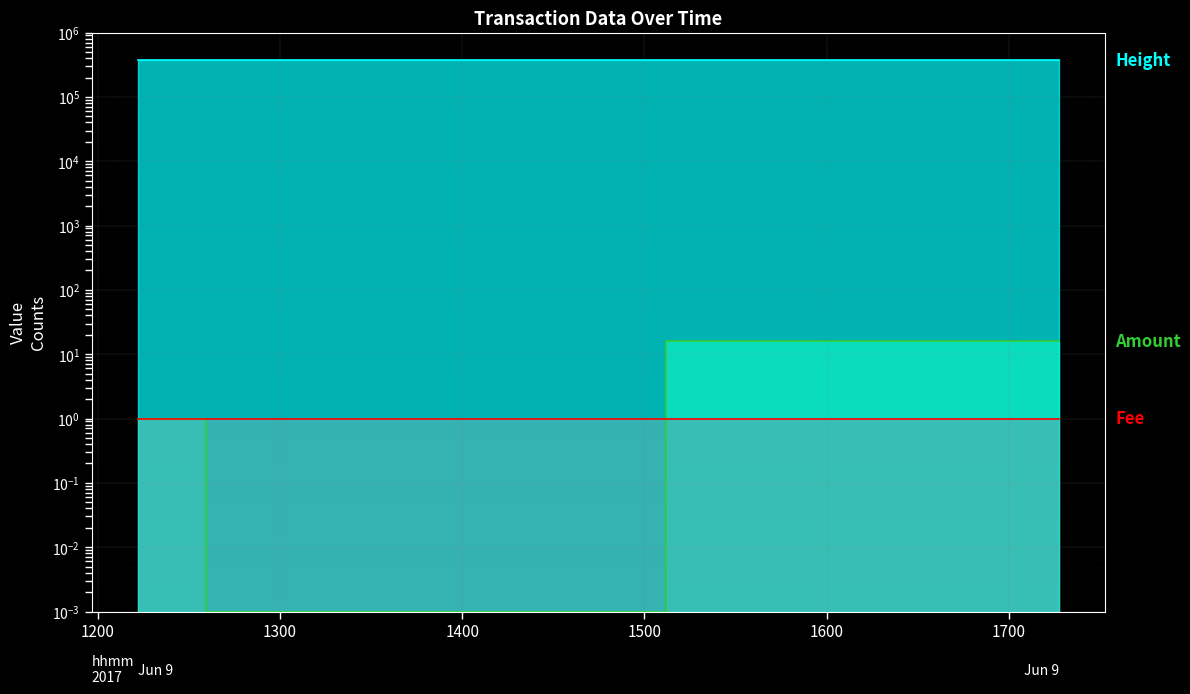

Between 2017-06-09 12:57:55 and 2017-06-09 17:16:27, which is larger?

2017-06-09 17:16:27